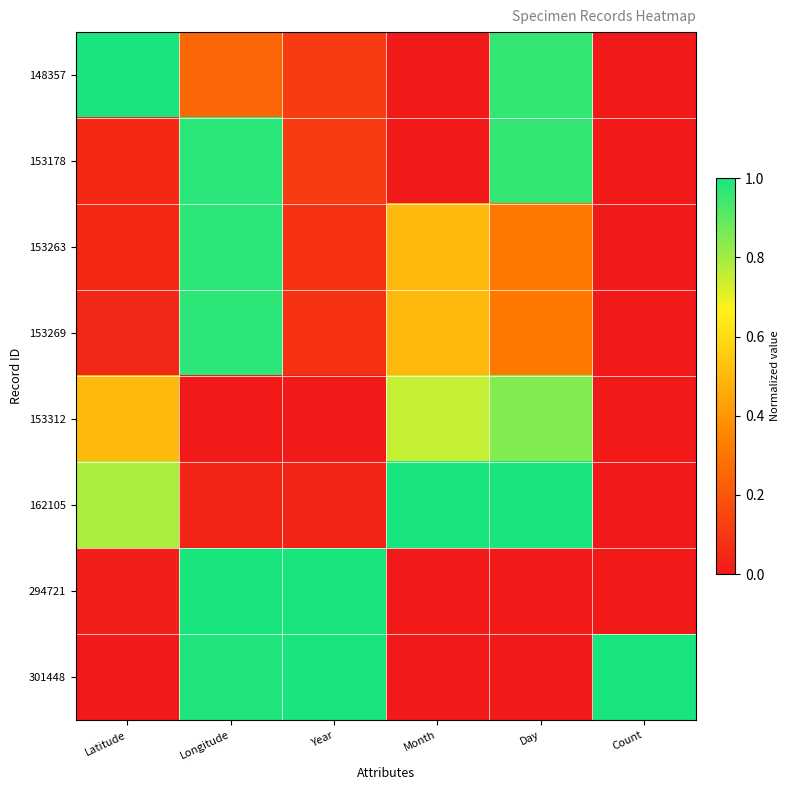

How many distinct data groups are displayed?

8